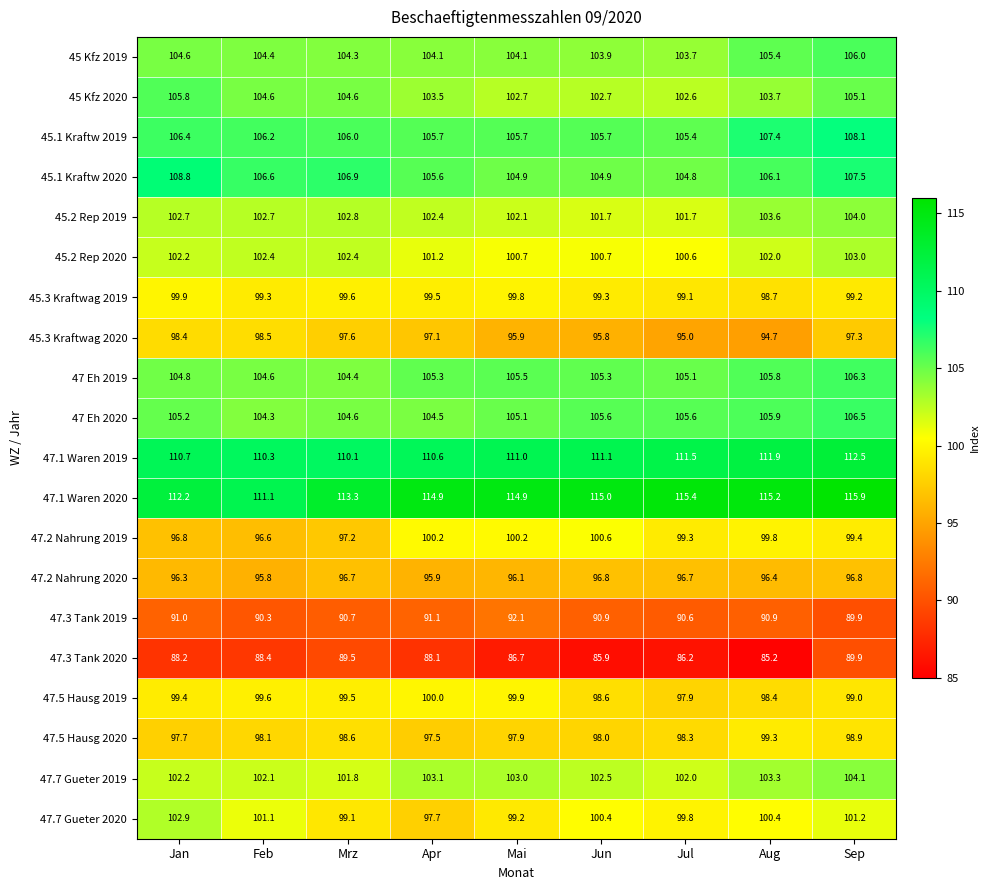

Which series has the widest spread of values?

47.7 Gueter 2020